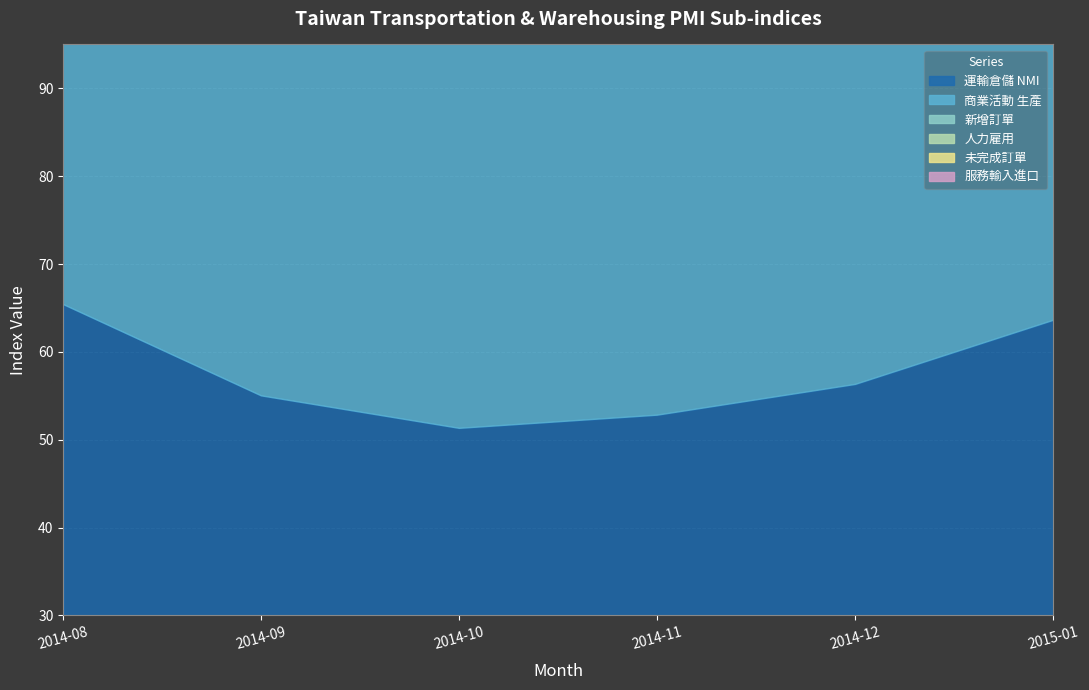

Read the 新增訂單 value at 2014-11.

58.3